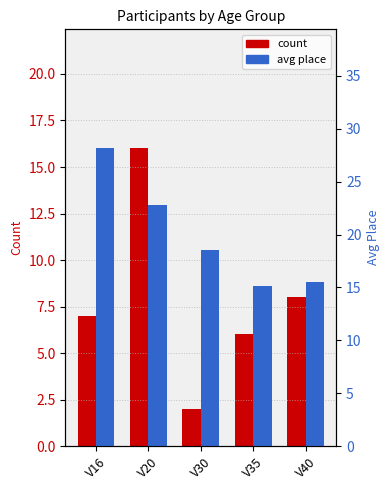

Which series has the largest total across all categories?

avg place